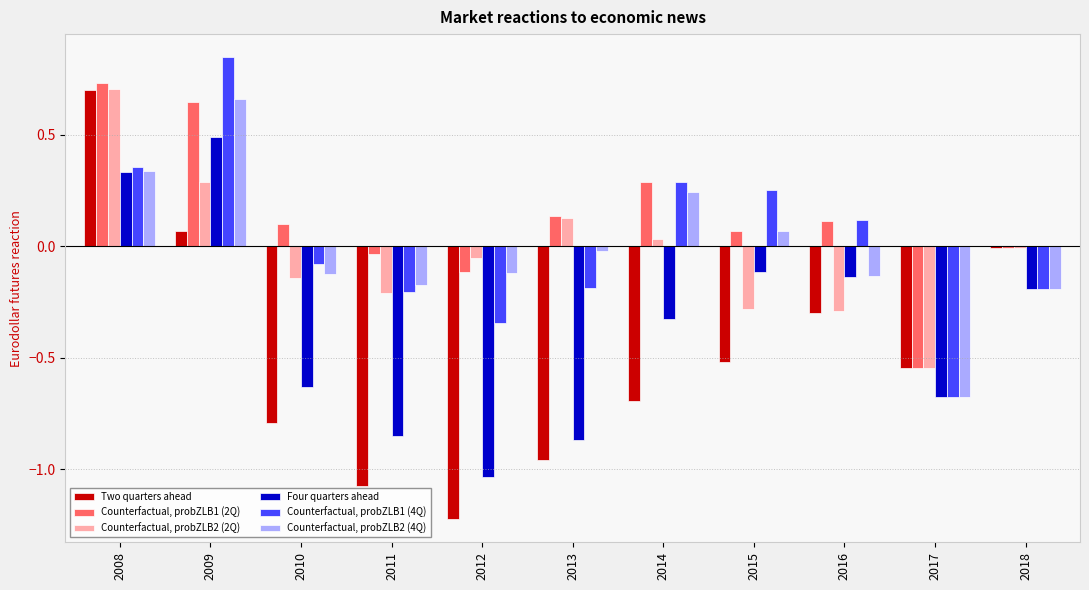

Where does the Counterfactual, probZLB1 (2Q) series first go above 0?

2008